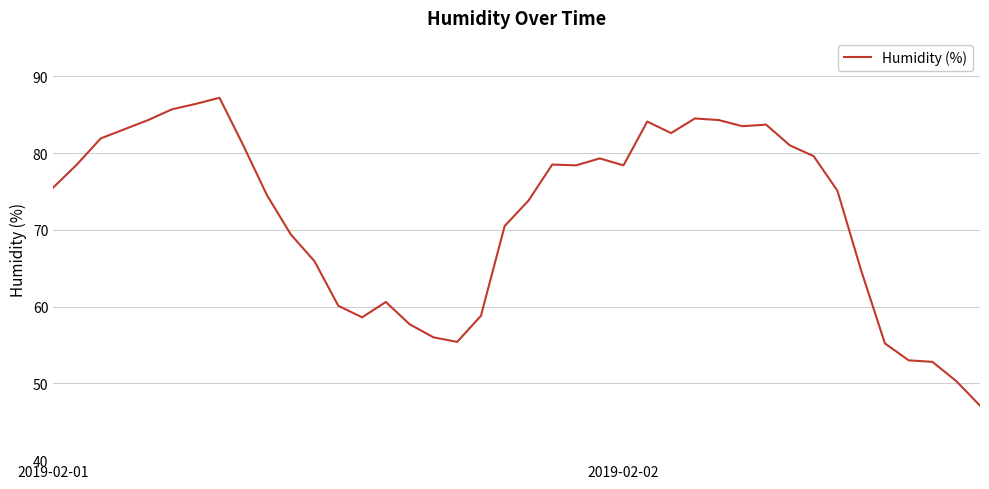

What is the difference between the maximum and minimum values?

40.1